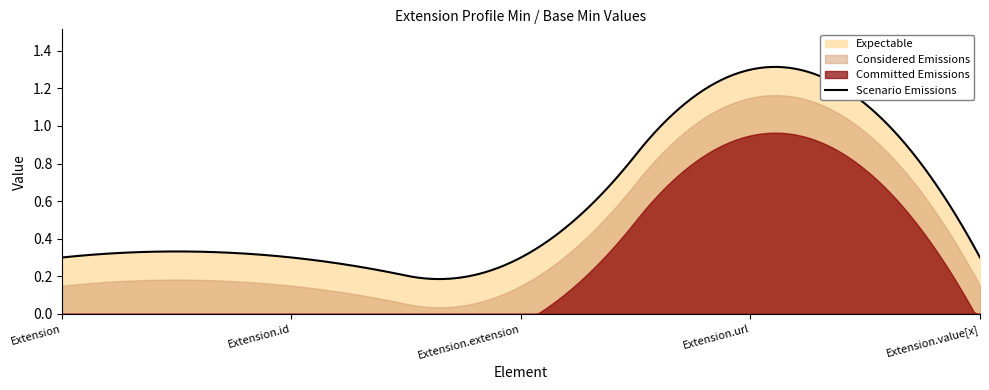

What is the difference between the Expectable values at Extension.id and Extension.url?

1